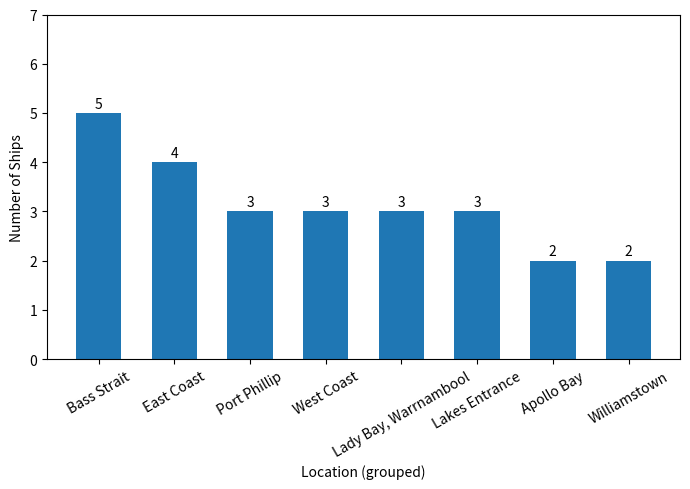

Count the values in the range 3 to 4.

5